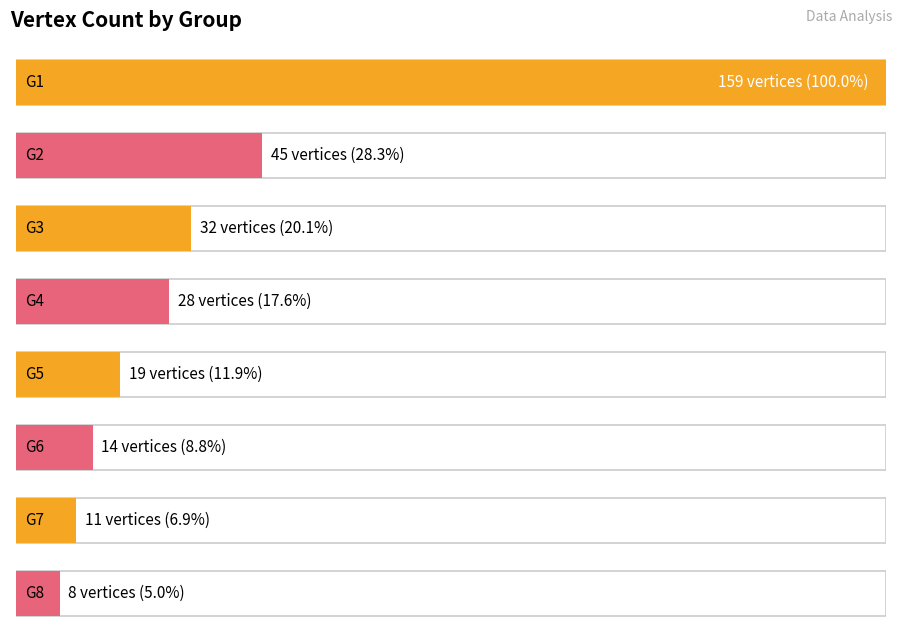

What is the ratio of the value at G6 to the value at G7?

1.3